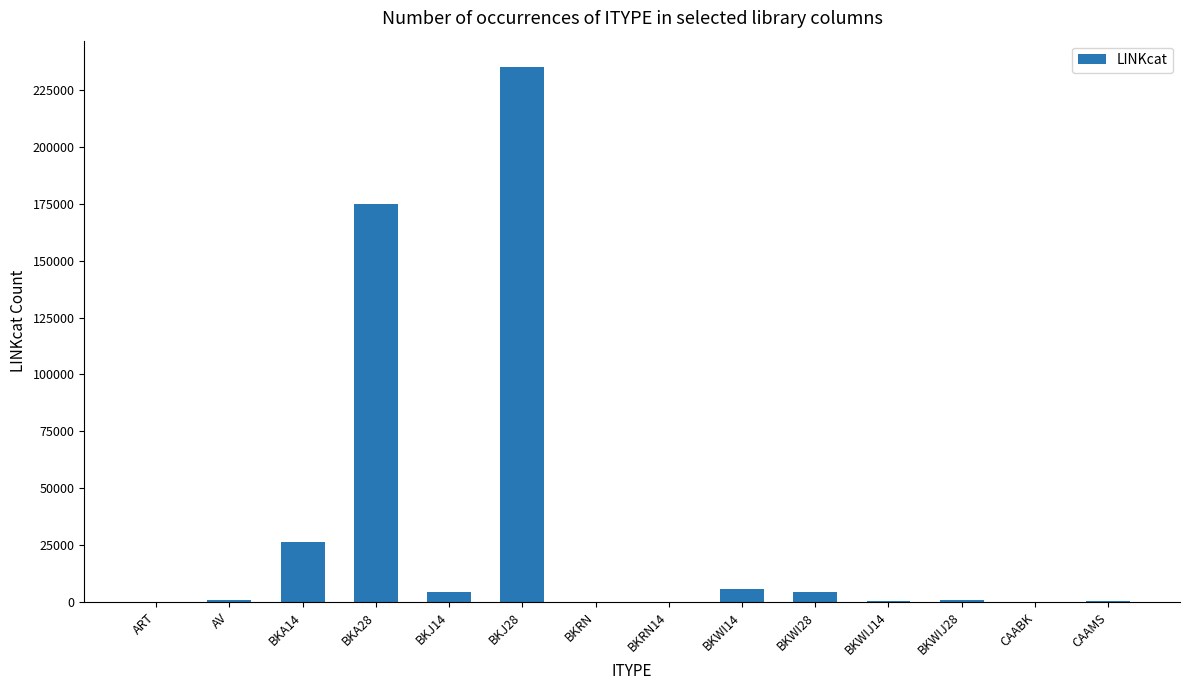

Does the chart contain stacked bars?

No